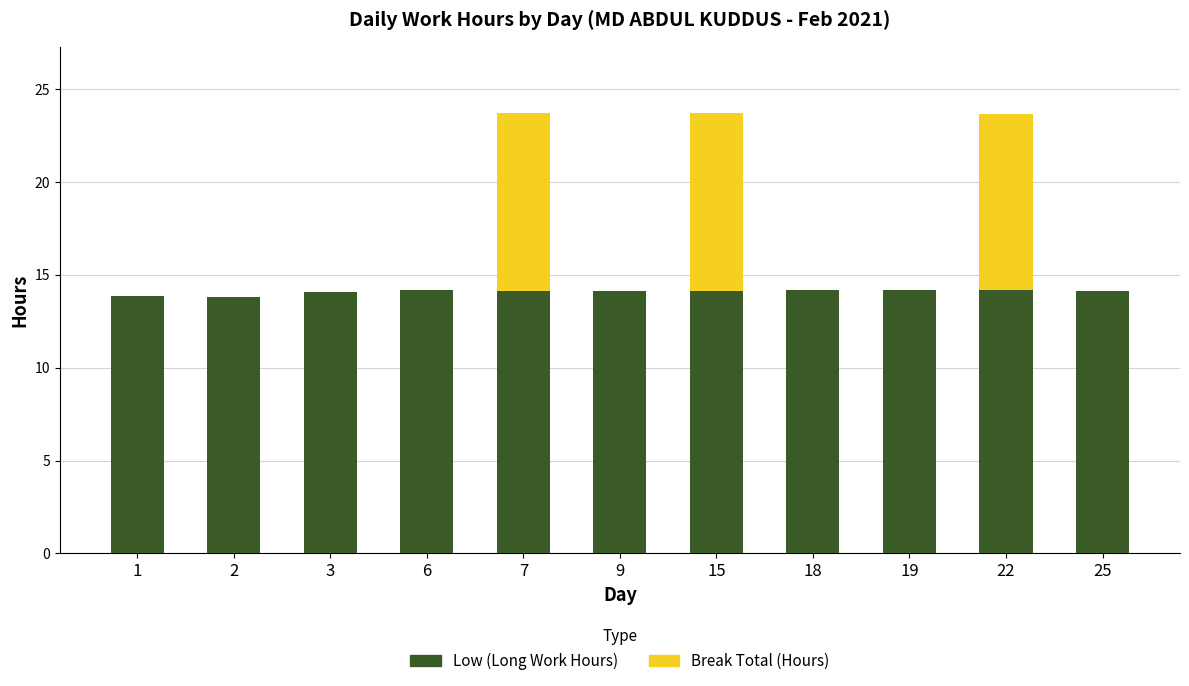

What is the total value across all series at 3?

14.1